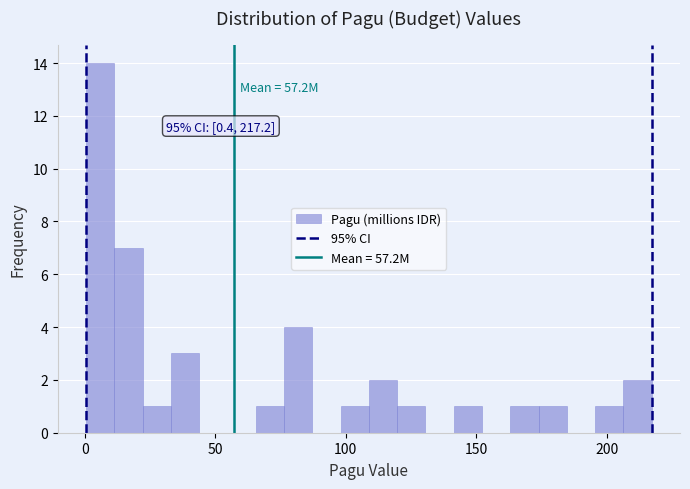

Around what value on the x-axis is the tallest bar? Give the approximate position of its centre, as read against the axis.

5